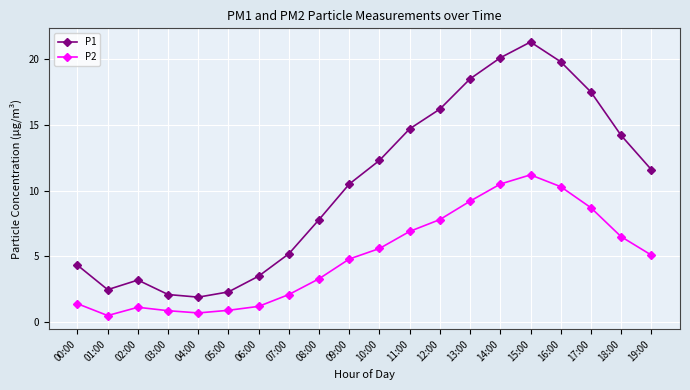

What are all the series names shown in the legend?

P1, P2